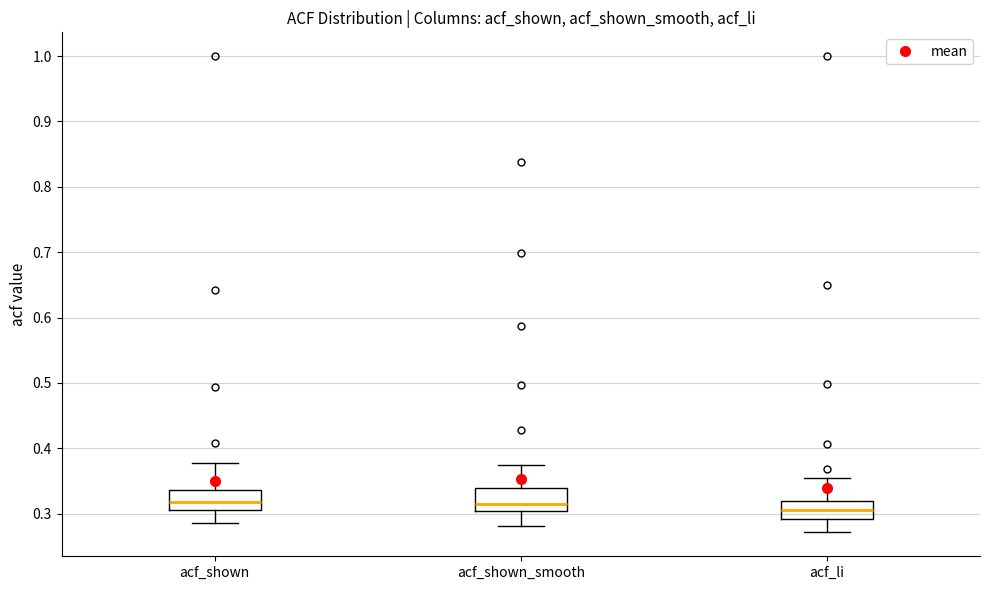

Reading left to right, read every box against the y-axis: the position of its median line, the range the box covers, and the ends of its whiskers. The values are not printed on the chart, so give them approximately, as read against the axis.

acf_shown: median 0.32, box 0.31 to 0.34, whiskers 0.29 to 0.38
acf_shown_smooth: median 0.32, box 0.30 to 0.34, whiskers 0.28 to 0.38
acf_li: median 0.31, box 0.29 to 0.32, whiskers 0.27 to 0.36